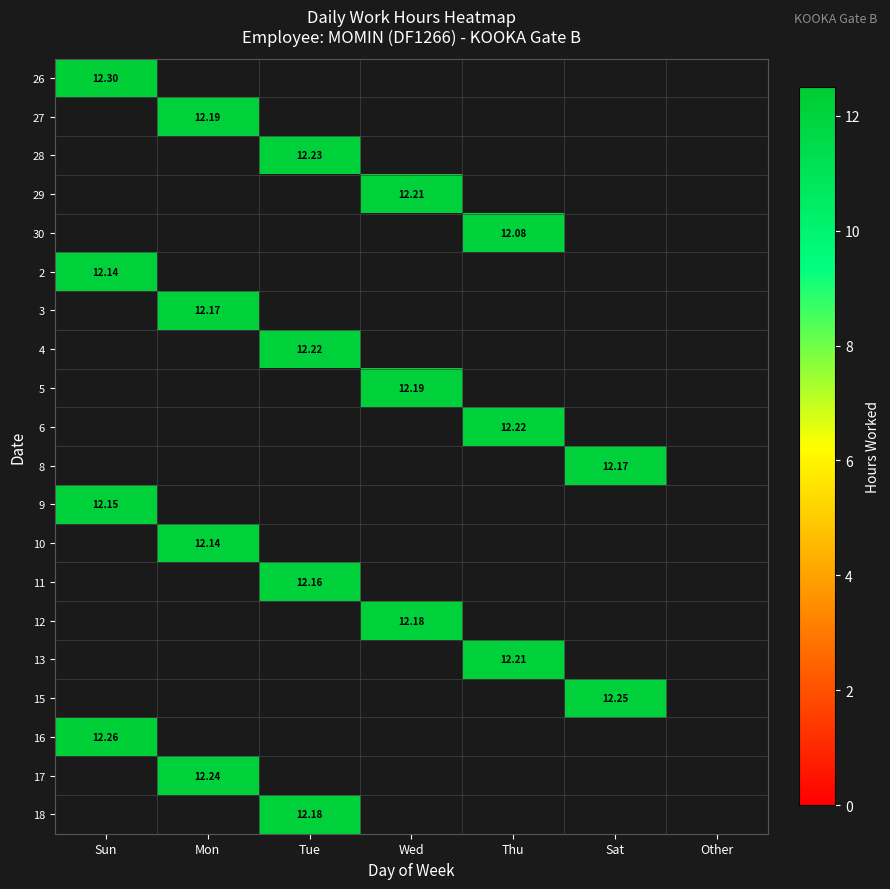

At how many categories does at least one series exceed 4?

6